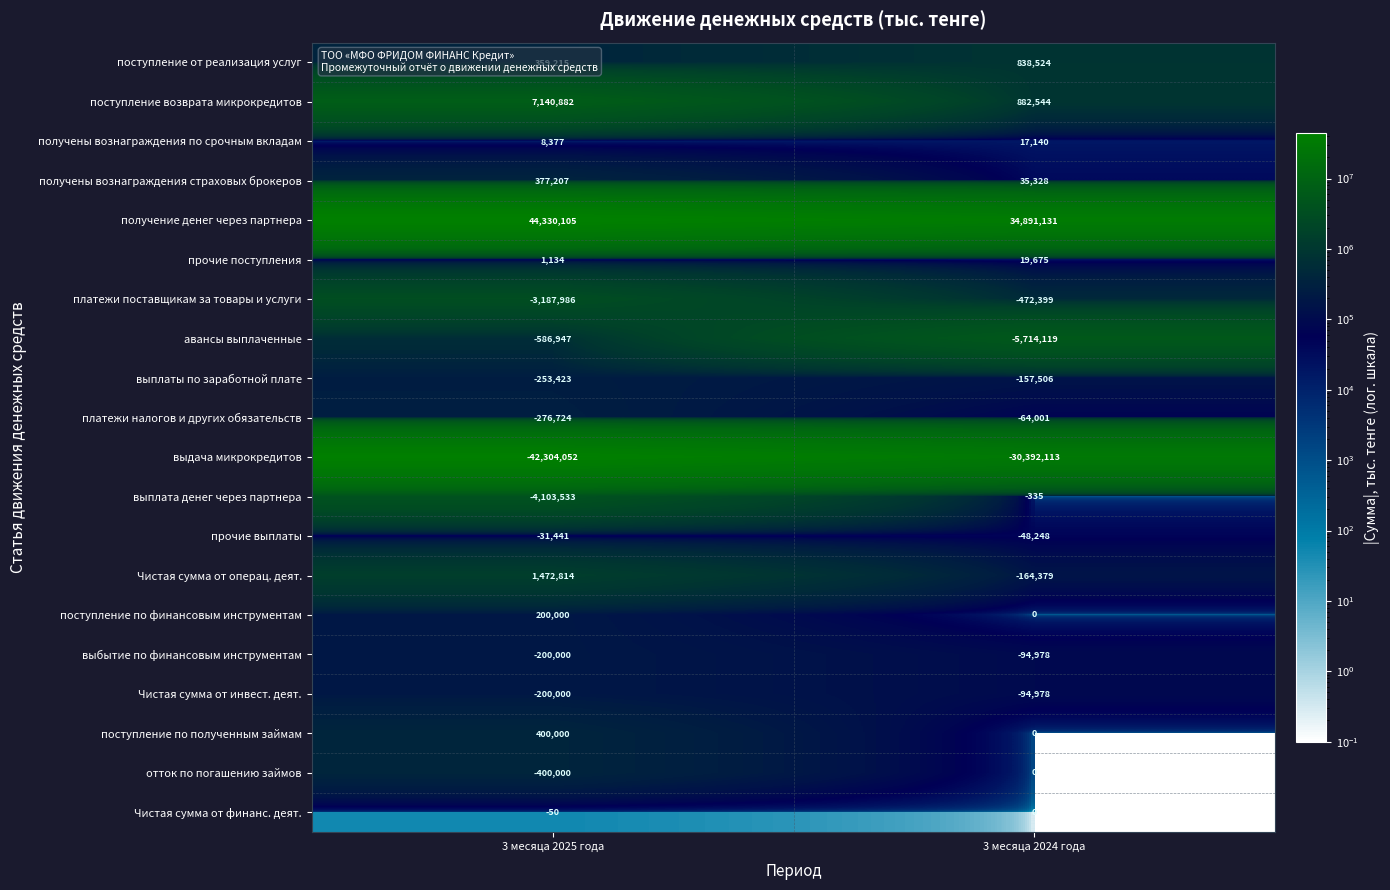

List the labels in order of поступление от реализация услуг value, smallest first.

3 месяца 2025 года, 3 месяца 2024 года